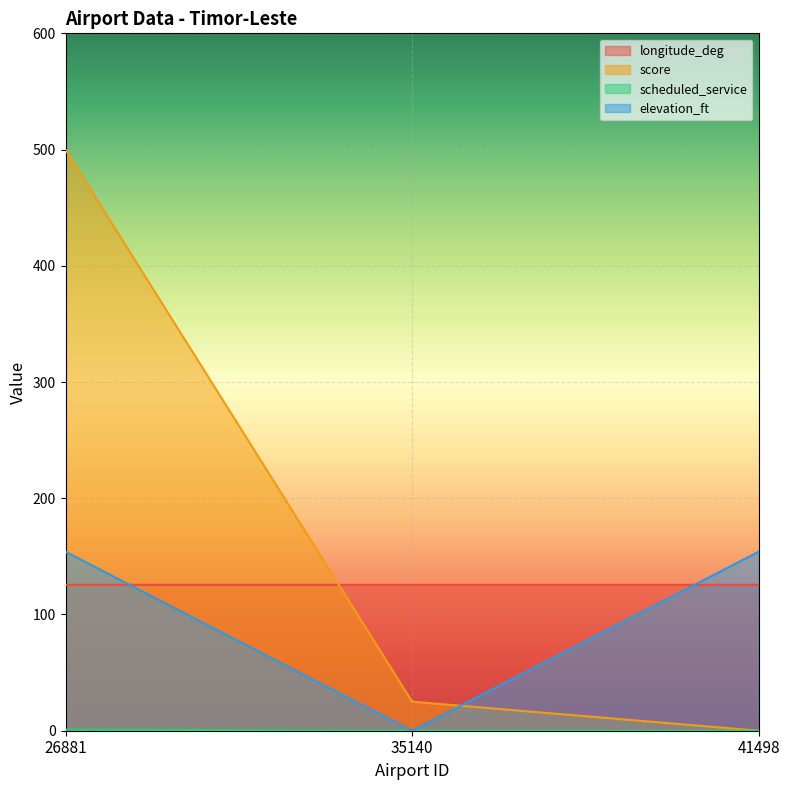

Reading left to right, list all the values displayed in this chart.

longitude_deg: 26881=125.5	35140=125.5	41498=125.5
score: 26881=500.0	35140=25.0	41498=0.0
scheduled_service: 26881=1.0	35140=0.0	41498=0.0
elevation_ft: 26881=154.0	35140=0.0	41498=154.0